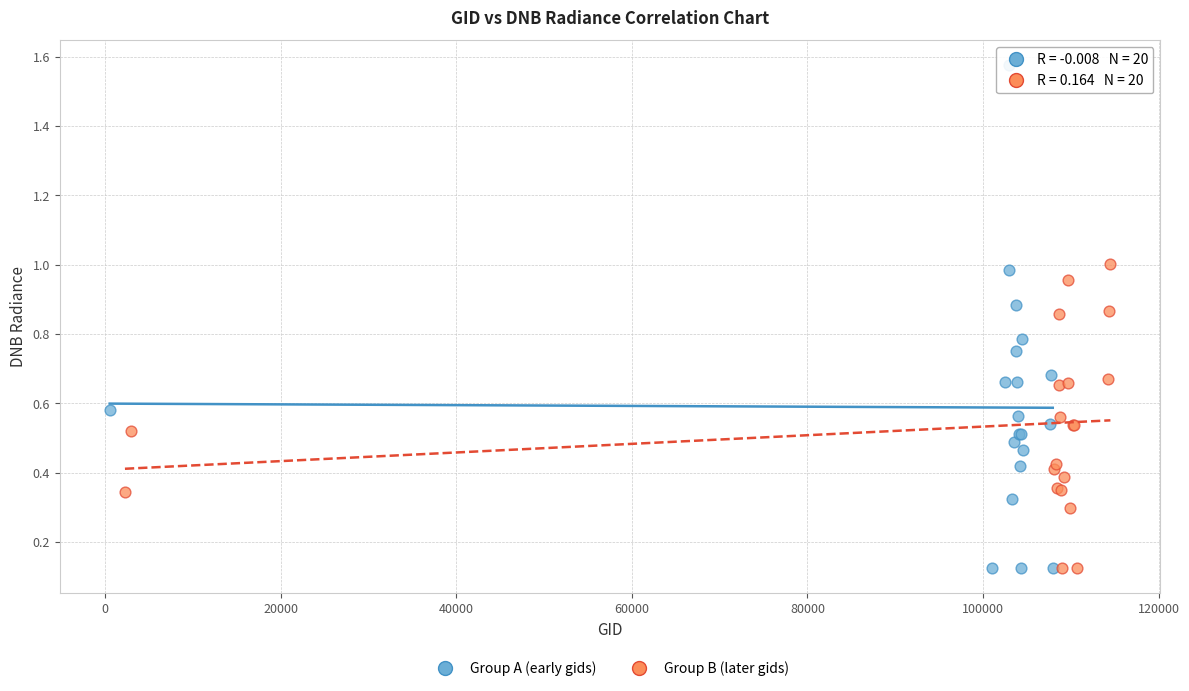

Which series has the widest spread of Y values?

Group A (early gids)